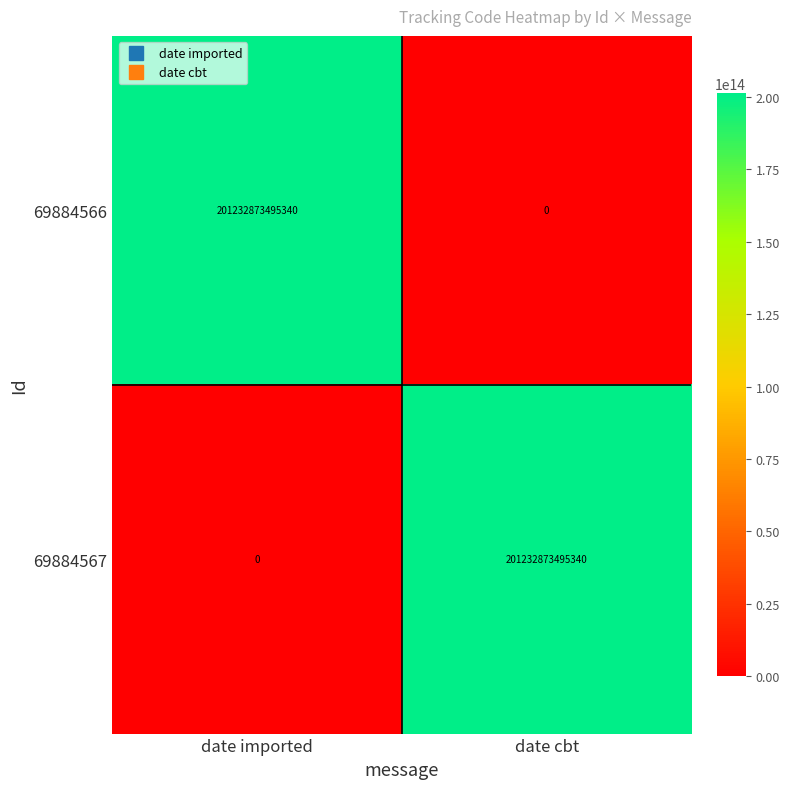

Is it true that 69884567 equals 0 at date imported?

True